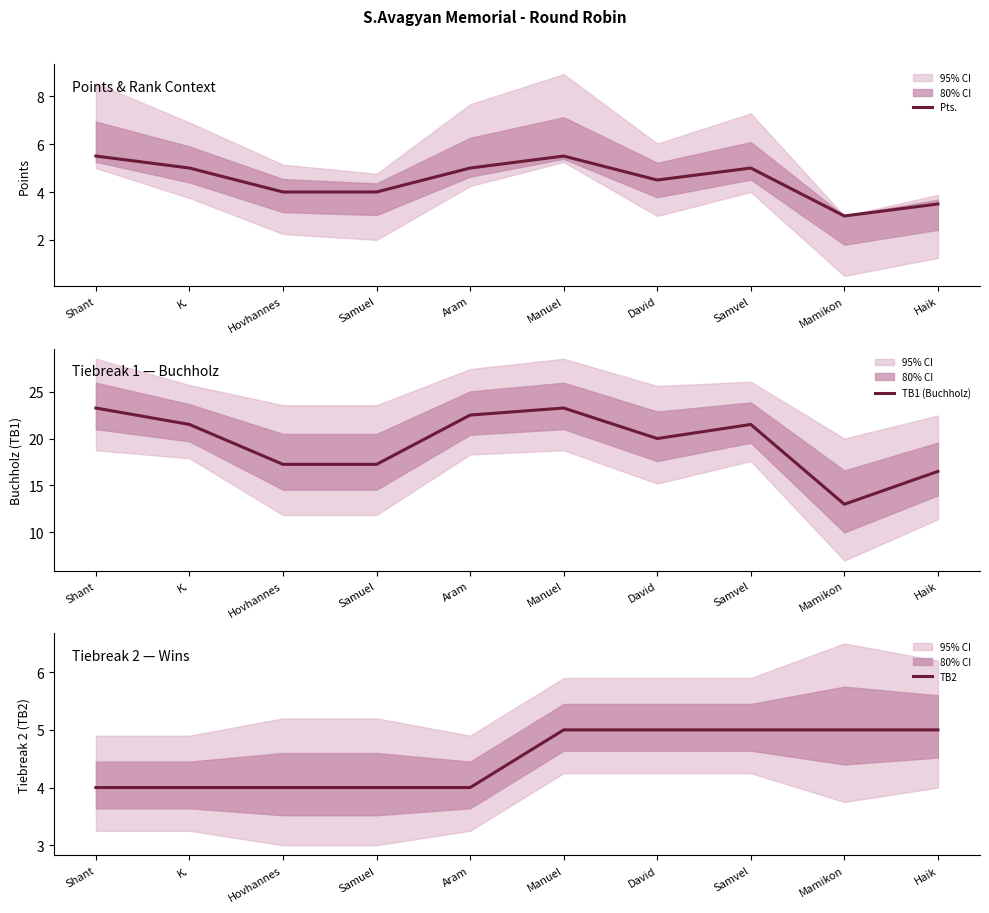

Does the chart display data point markers on the line(s)?

No